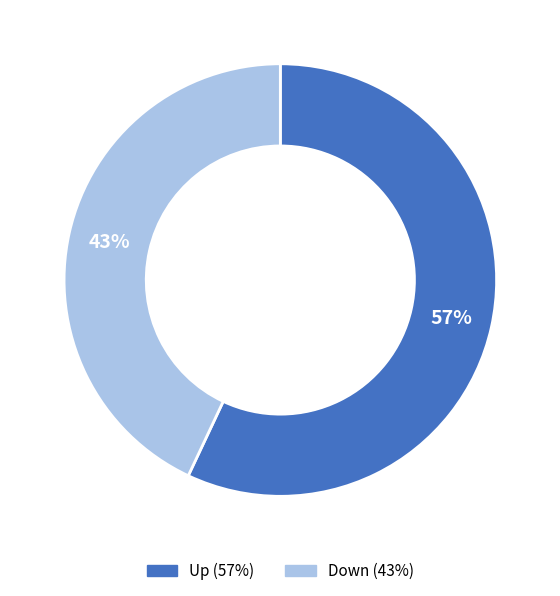

To the nearest percent, what is the difference between the largest and smallest slice percentages?

14%